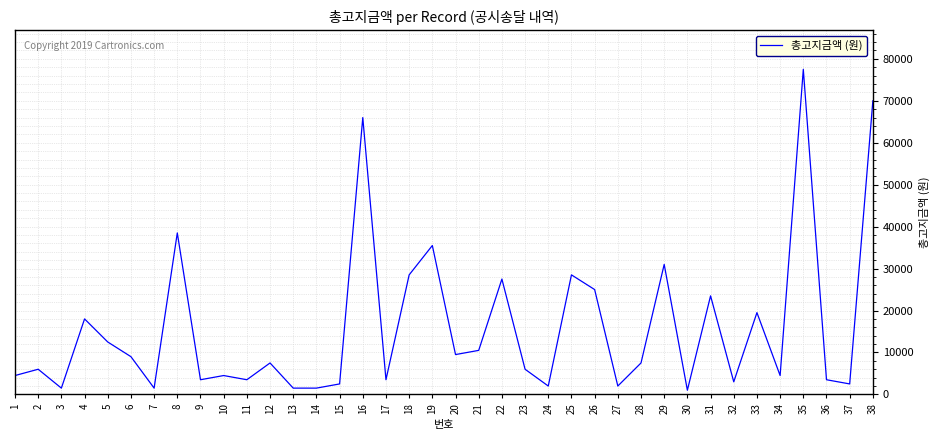

Reading left to right, list all the values displayed in this chart.

4500	6000	1500	18000	12500	9000	1500	38500	3500	4500	3500	7500	1500	1500	2500	66000	3500	28500	35500	9500	10500	27500	6000	2000	28500	25000	2000	7500	31000	1000	23500	3000	19500	4500	77500	3500	2500	70000